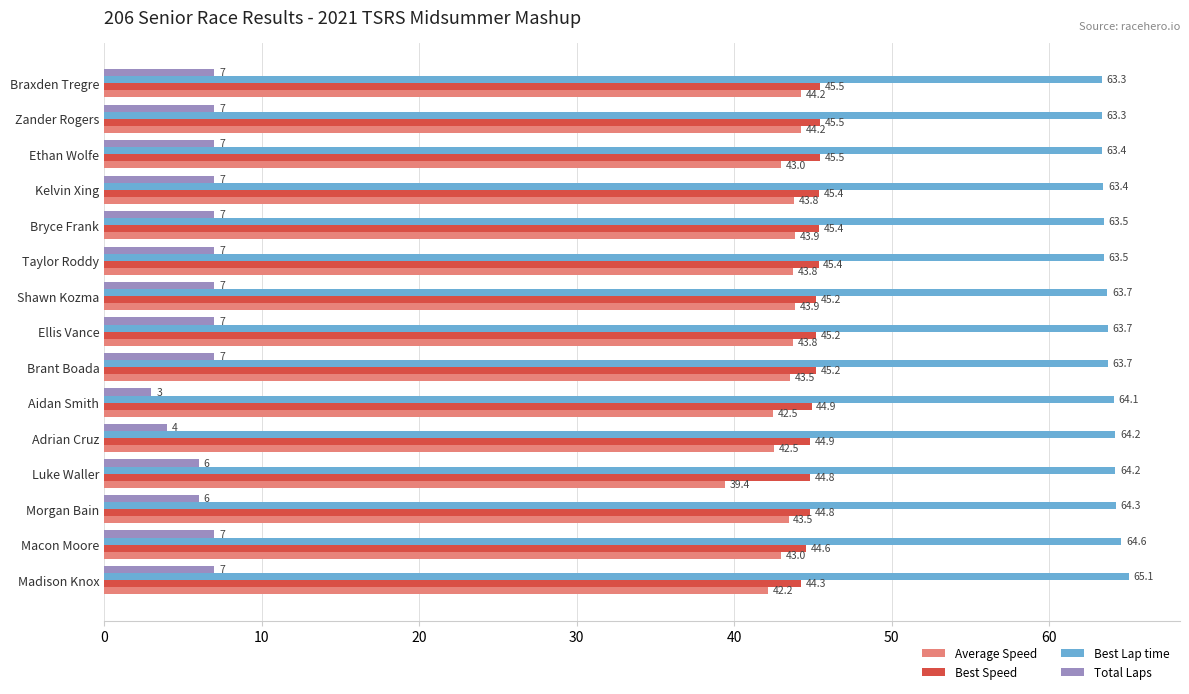

What value does the Best Lap time series have at Zander Rogers?

63.3